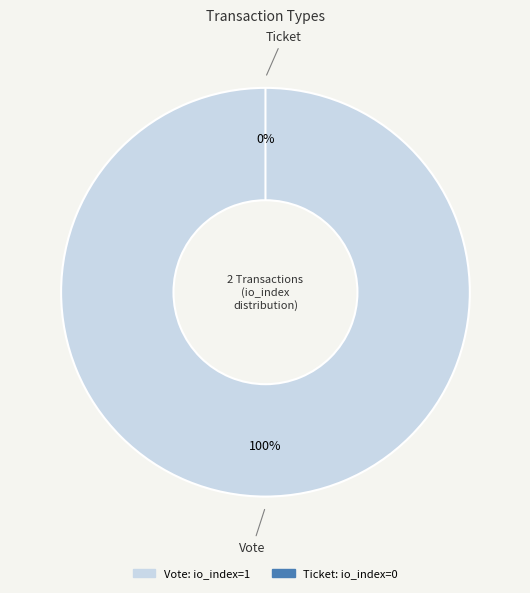

How many slices are in this pie chart?

2